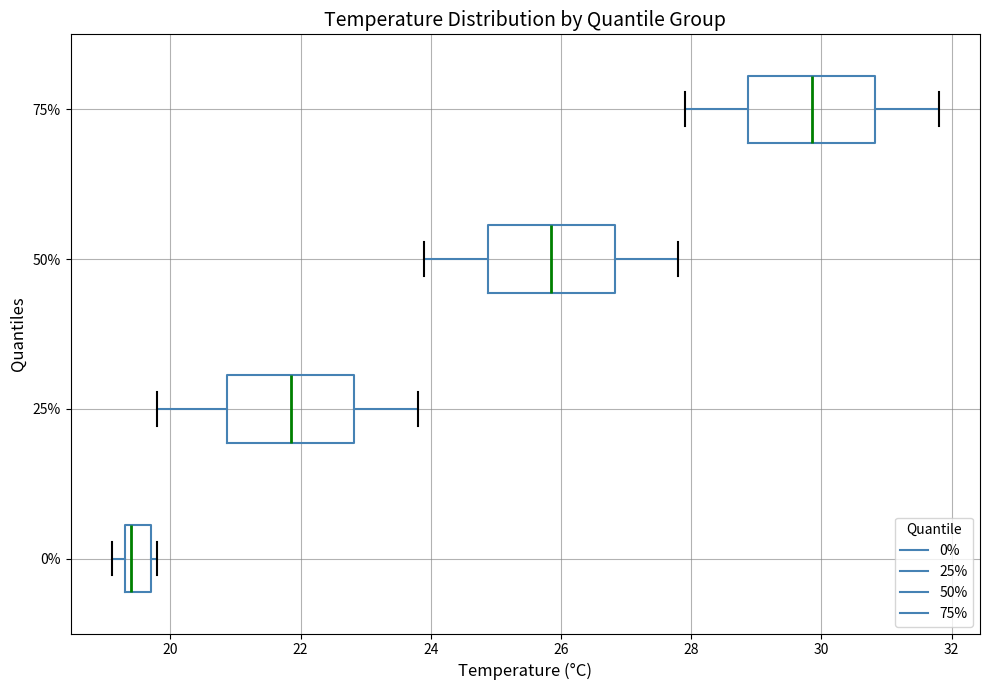

Where does the left whisker of the box at y = 50% end on the x-axis? The values are not printed on the chart, so give them approximately, as read against the axis.

24.0